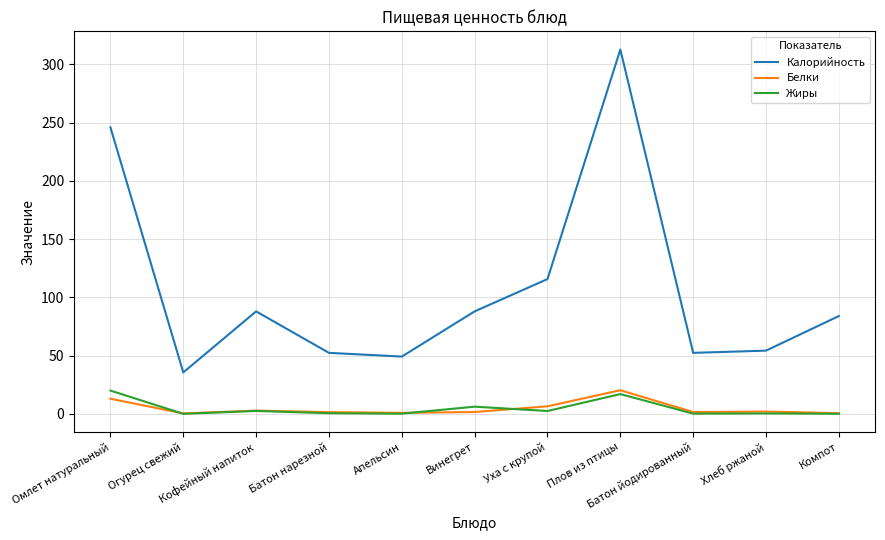

The value of Жиры at Омлет натуральный is 20.0. True or false?

True